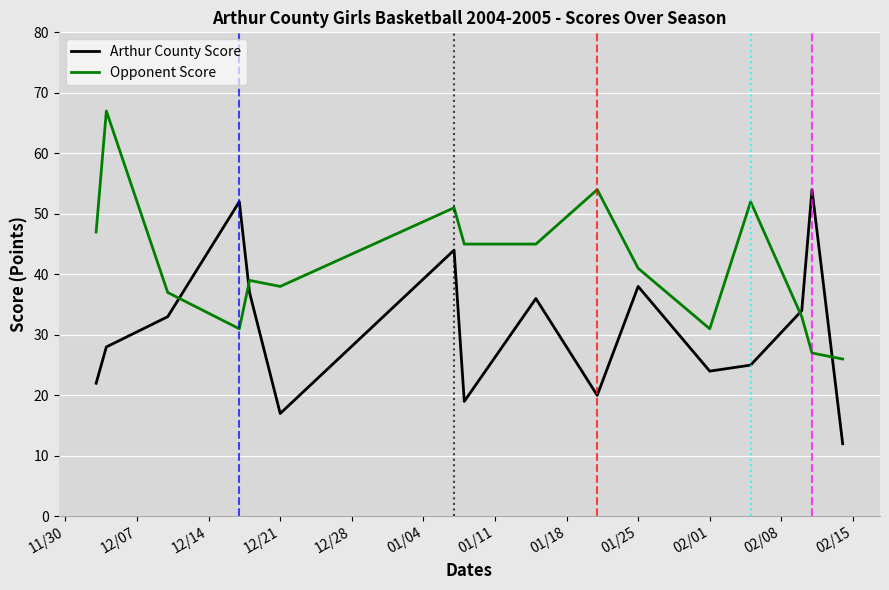

Rank the series by their average value, from highest to lowest.

Opponent Score, Arthur County Score